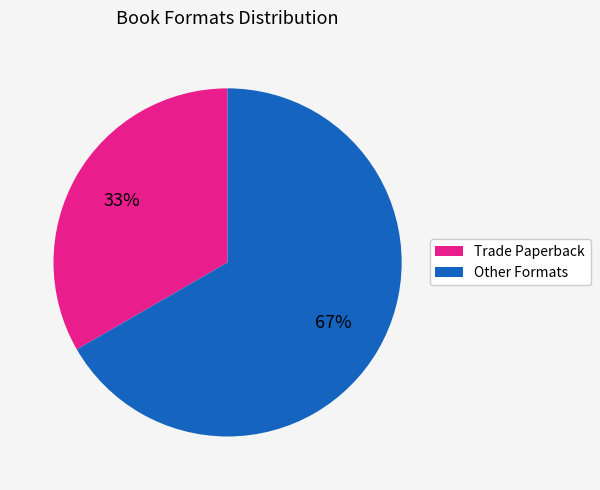

To the nearest percent, what is the average slice percentage?

50%